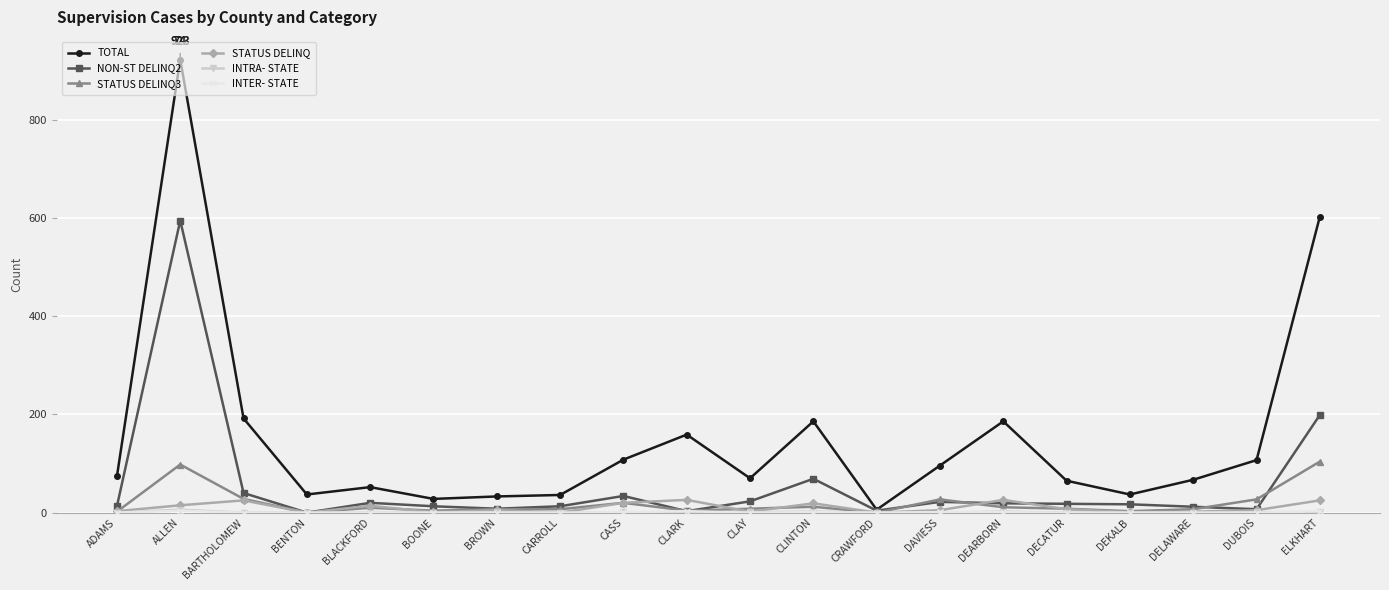

Which series has the widest spread of values?

TOTAL